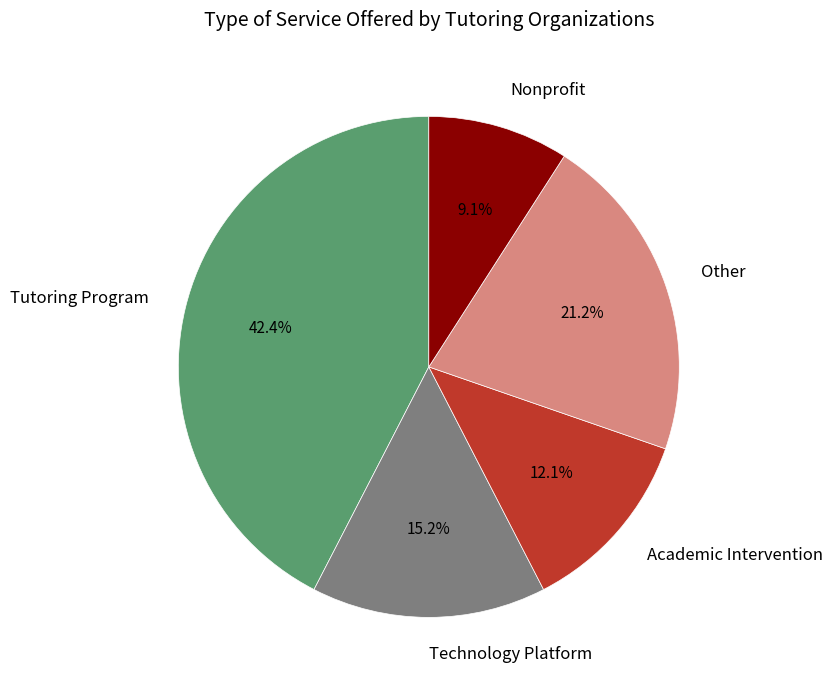

To the nearest percent, what is the combined percentage of Technology Platform and Nonprofit?

24%